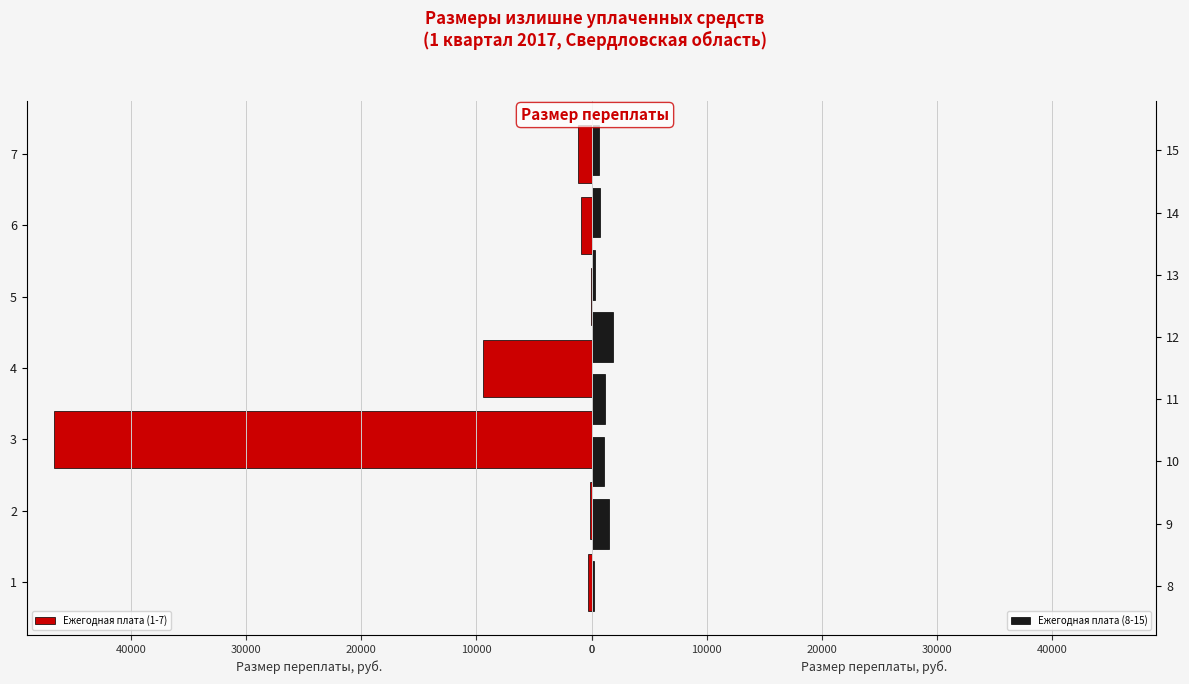

Reading left to right, what are all the values shown in this chart?

264.6	102.9	46740.4	9450.0	24.0	945.0	1155.0	176.0	1530.0	1086.8	1155.0	1890.0	328.9	756.0	661.5